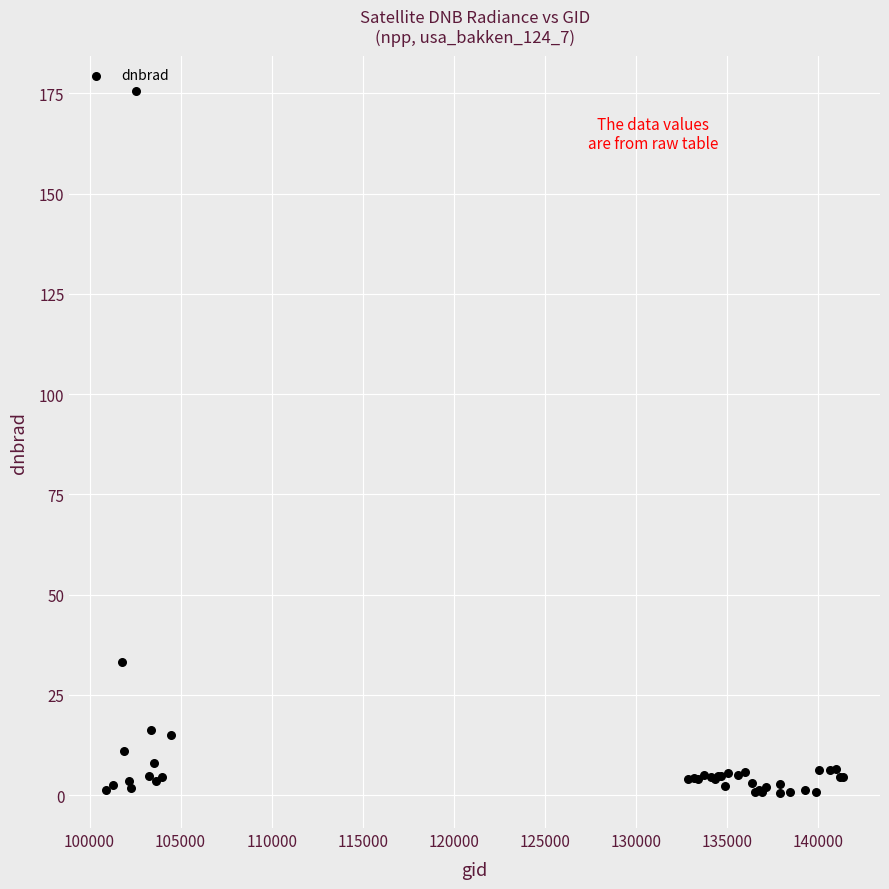

What Y value in the scatter plot is closest to 88?

33.2